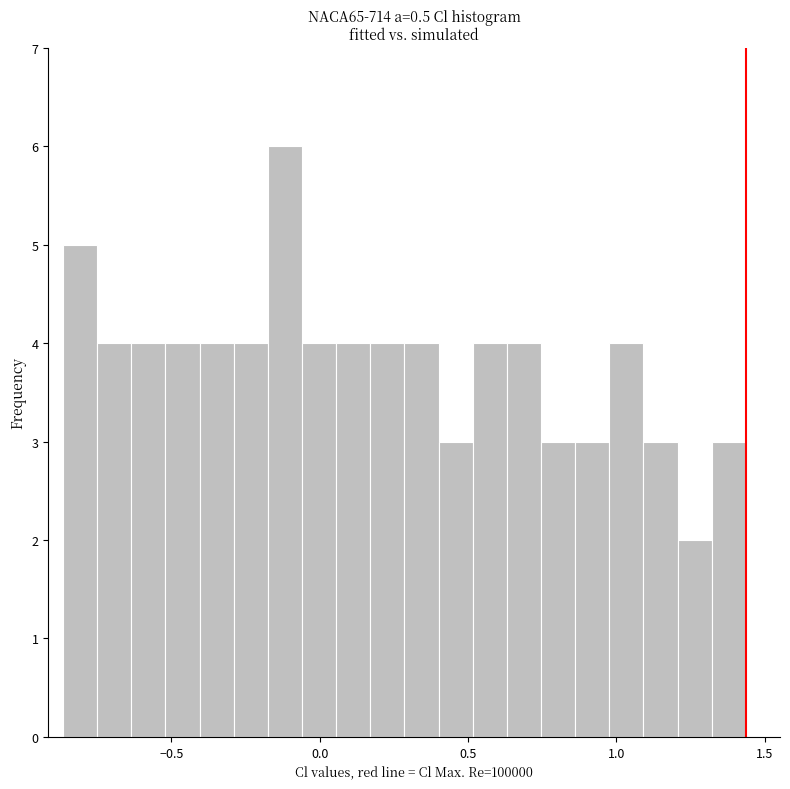

Around what value on the x-axis is the tallest bar? Give the approximate position of its centre, as read against the axis.

-0.10